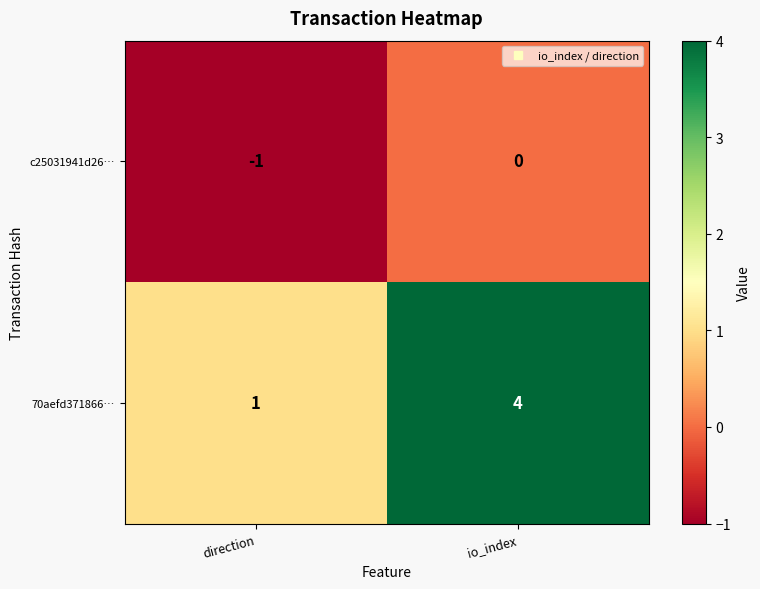

What is the smallest value displayed?

-1